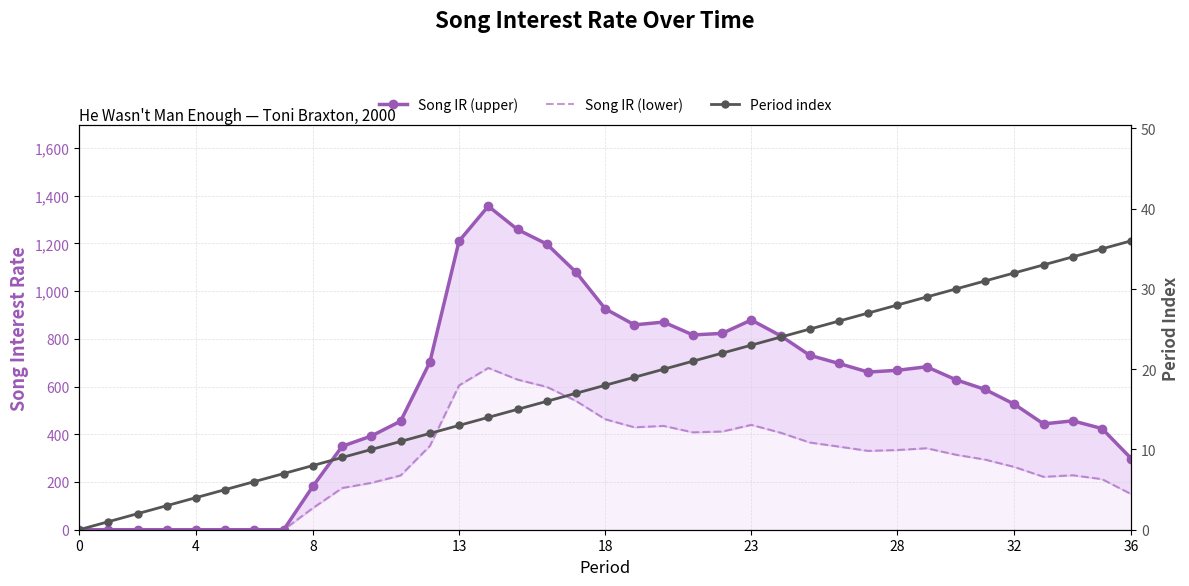

Which series has the largest range (max minus min)?

Song Interest Rate (upper)